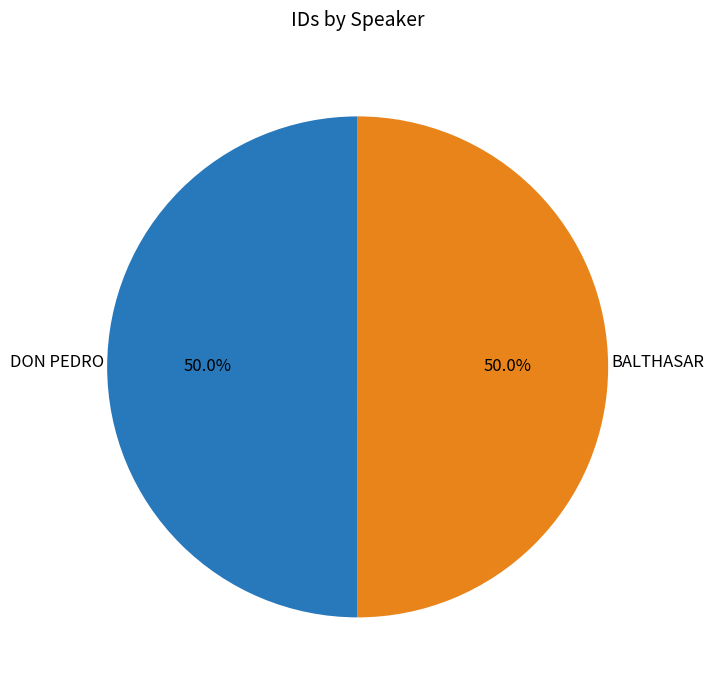

What is the smallest slice in the pie chart?

DON PEDRO